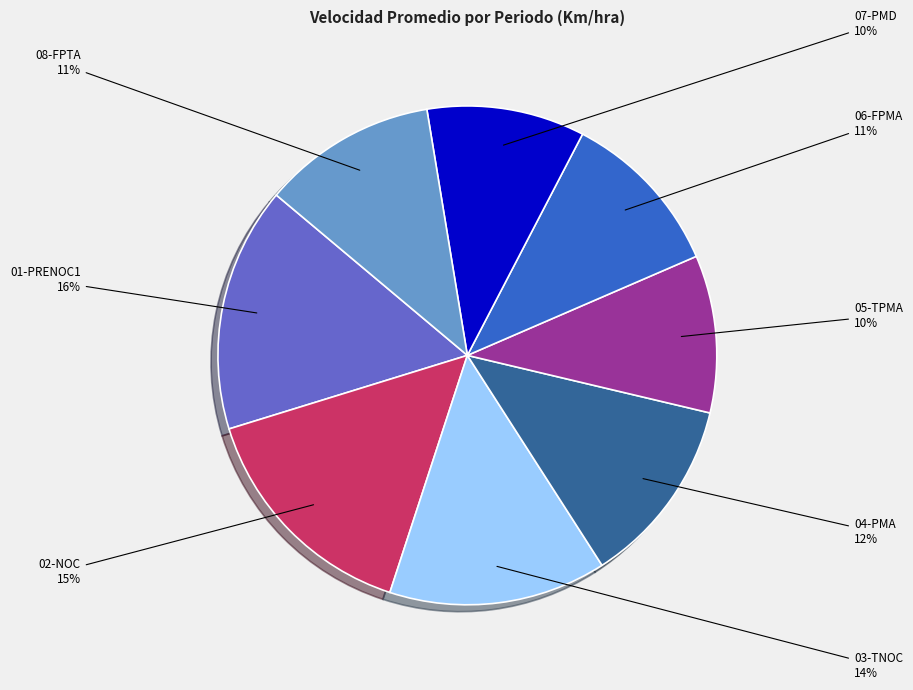

Does any single category account for the majority?

No